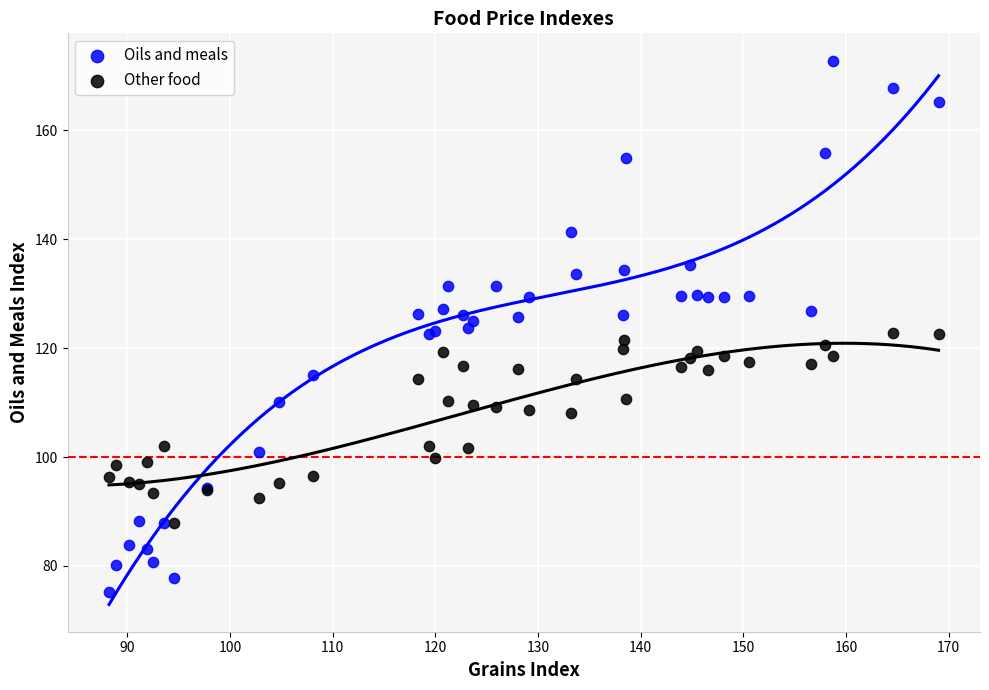

Which series reaches the minimum Y coordinate?

Oils and meals